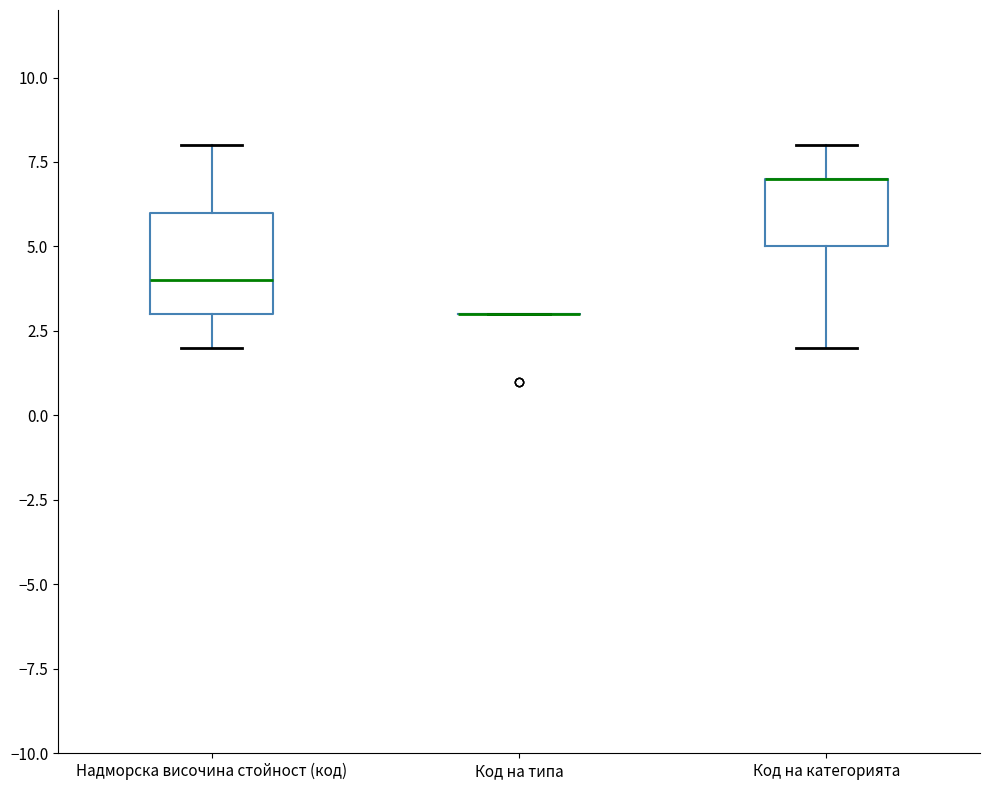

Reading left to right, transcribe this box plot: for each box, give where its median line is, the range the box spans, and where its two whiskers end, as read against the y-axis. The values are not printed on the chart, so give them approximately, as read against the axis.

Надморска височина стойност (код): median 4, box 3 to 6, whiskers 2 to 8
Код на типа: box collapsed to a line at 3, whiskers 3 to 3
Код на категорията: median 7 (drawn on the box's upper edge), box 5 to 7, whiskers 2 to 8